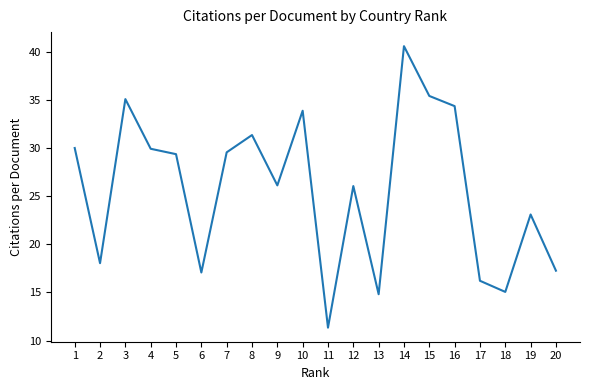

Which label corresponds to the smallest value in the chart?

11